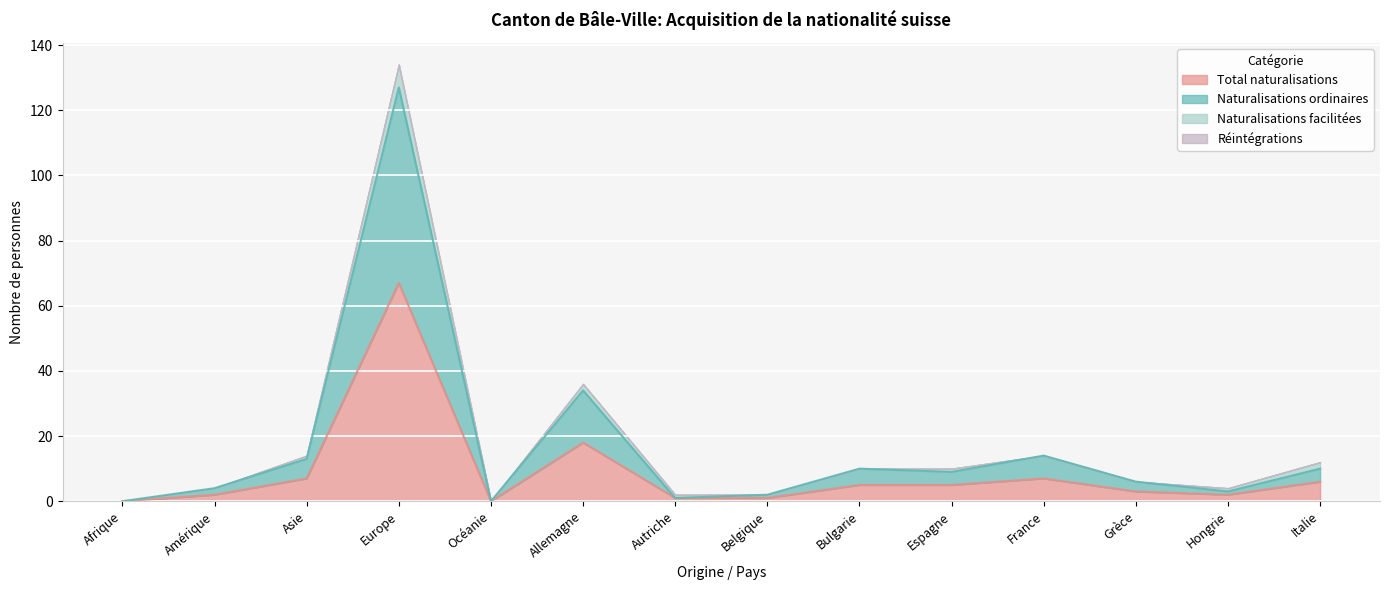

True or false: Naturalisations ordinaires and Total naturalisations intersect in this chart.

False